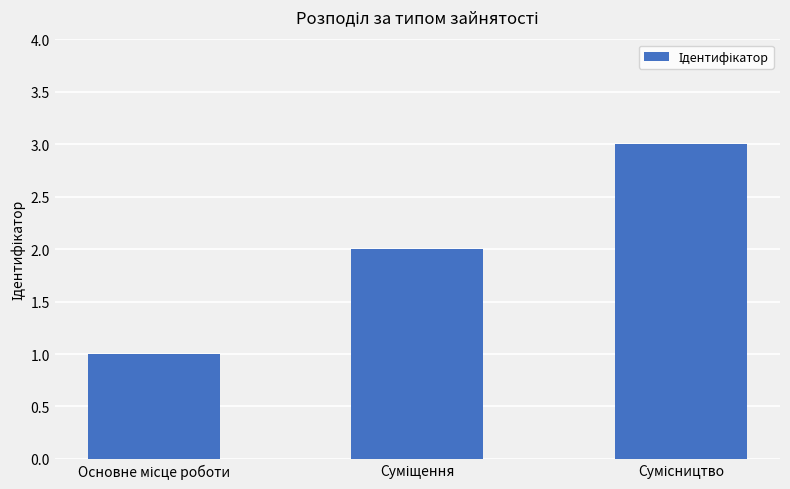

Reading left to right, transcribe all the data shown in this chart.

1	2	3